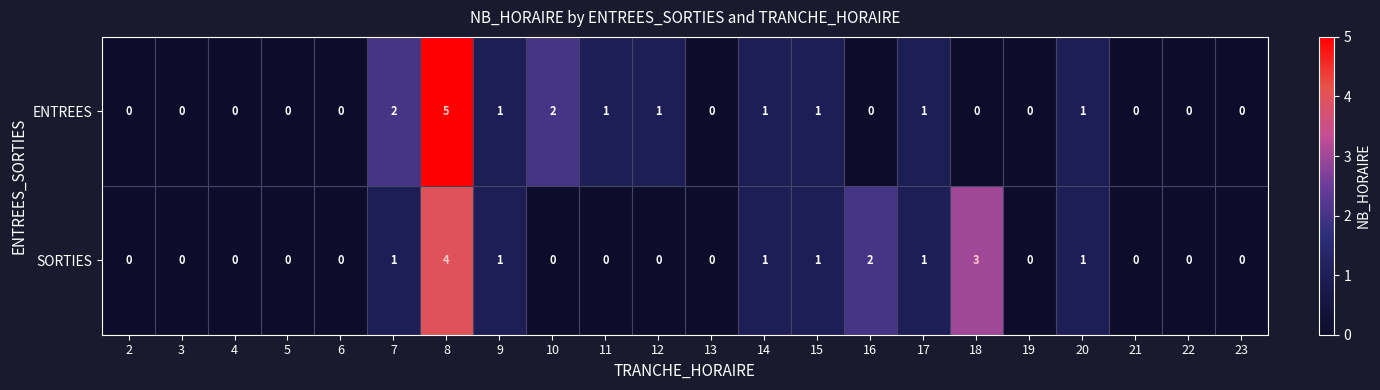

Which series changed the most between 16 and 19?

SORTIES